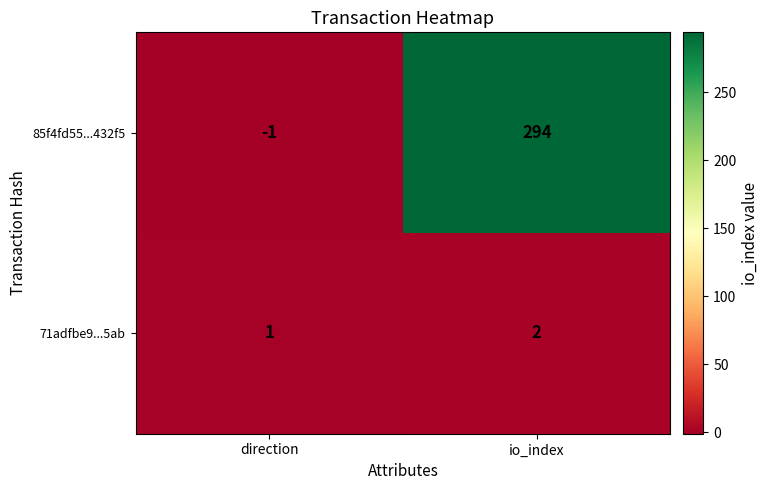

The value of 85f4fd55...432f5 at io_index is 294. True or false?

True